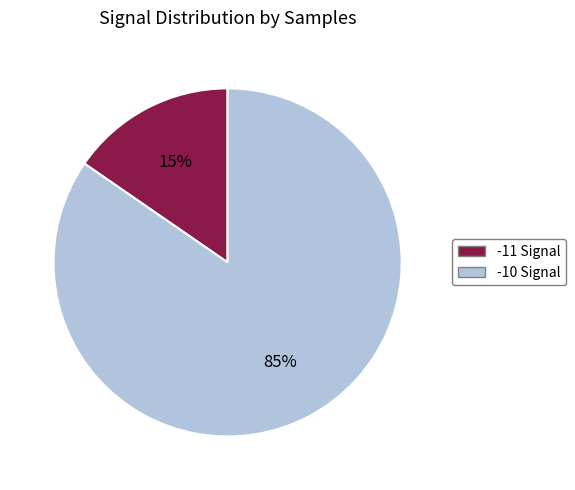

To the nearest percent, what is the average slice percentage?

50%